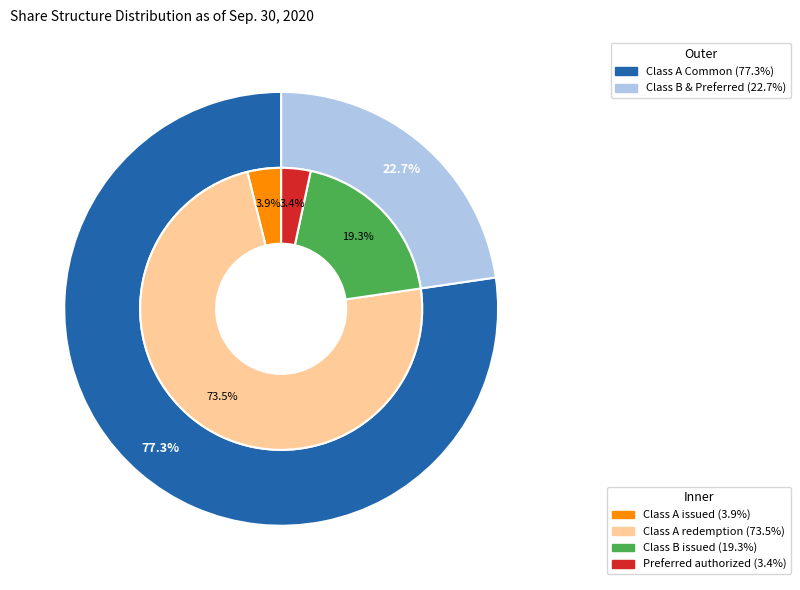

Is the sum of Class B Common Stock - shares issued and Class A Common Stock - shares redemption greater than half?

Yes